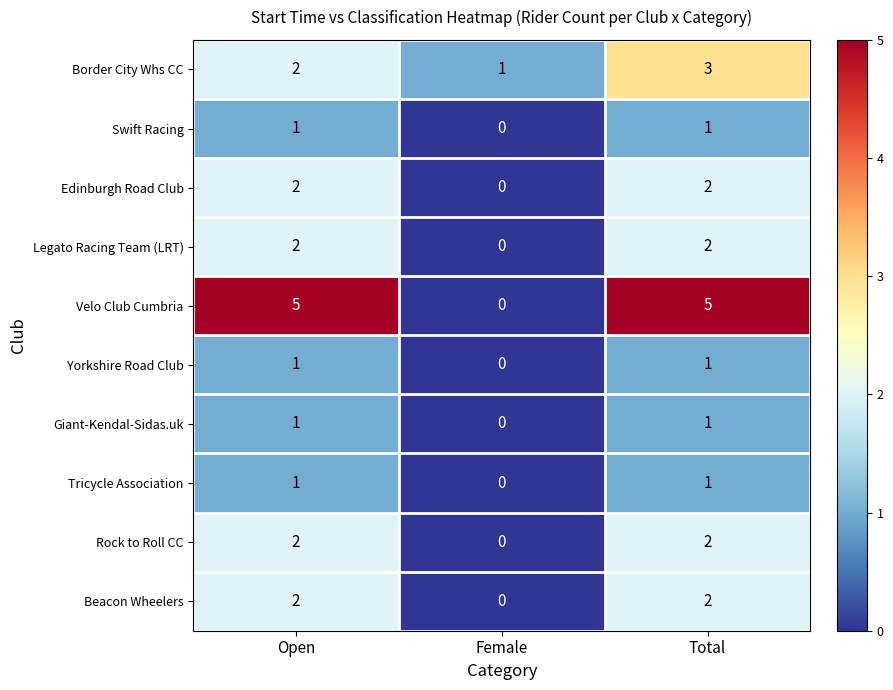

At which category is the sum across all series the highest?

Total